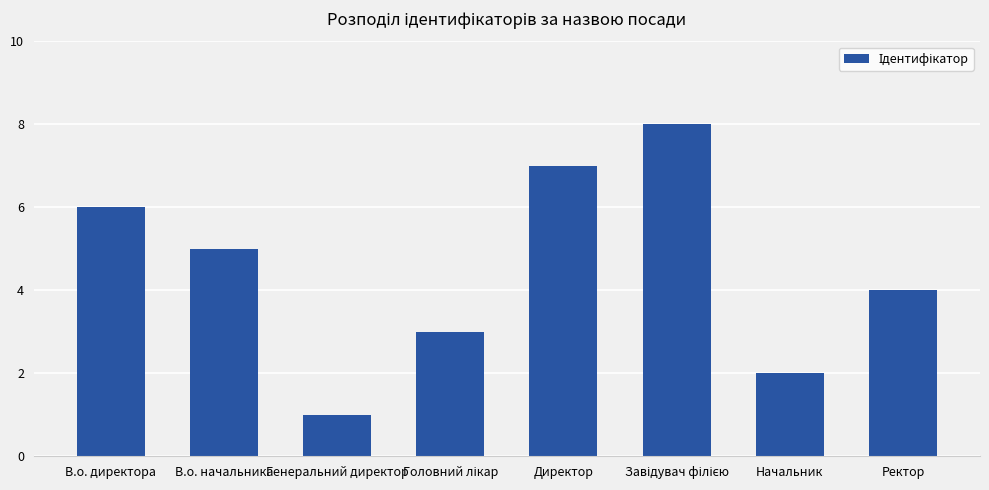

What is the sum of all values?

36